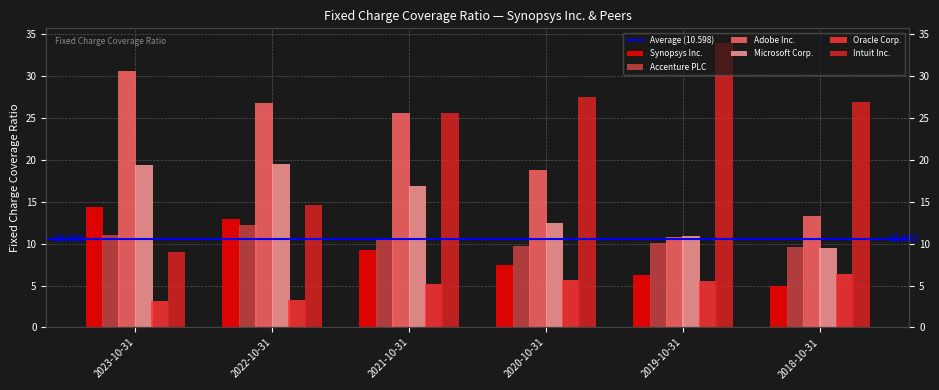

What is the value of the Synopsys Inc. bar at the 1st from the left?

14.4